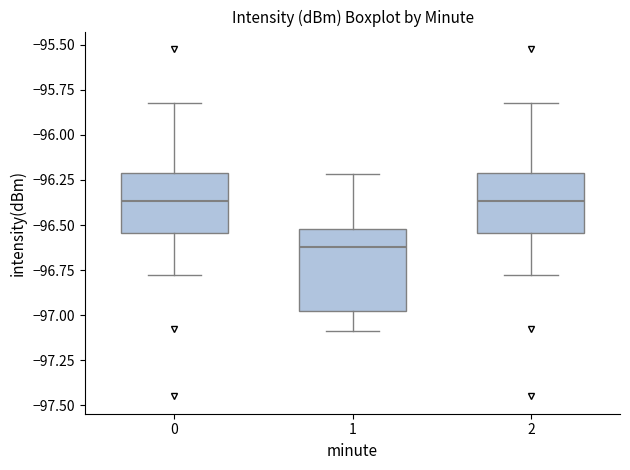

Reading left to right, read every box against the y-axis: the position of its median line, the range the box covers, and the ends of its whiskers. The values are not printed on the chart, so give them approximately, as read against the axis.

0: median -96.35, box -96.55 to -96.20, whiskers -96.80 to -95.80
1: median -96.60, box -97.00 to -96.50, whiskers -97.10 to -96.20
2: median -96.35, box -96.55 to -96.20, whiskers -96.80 to -95.80